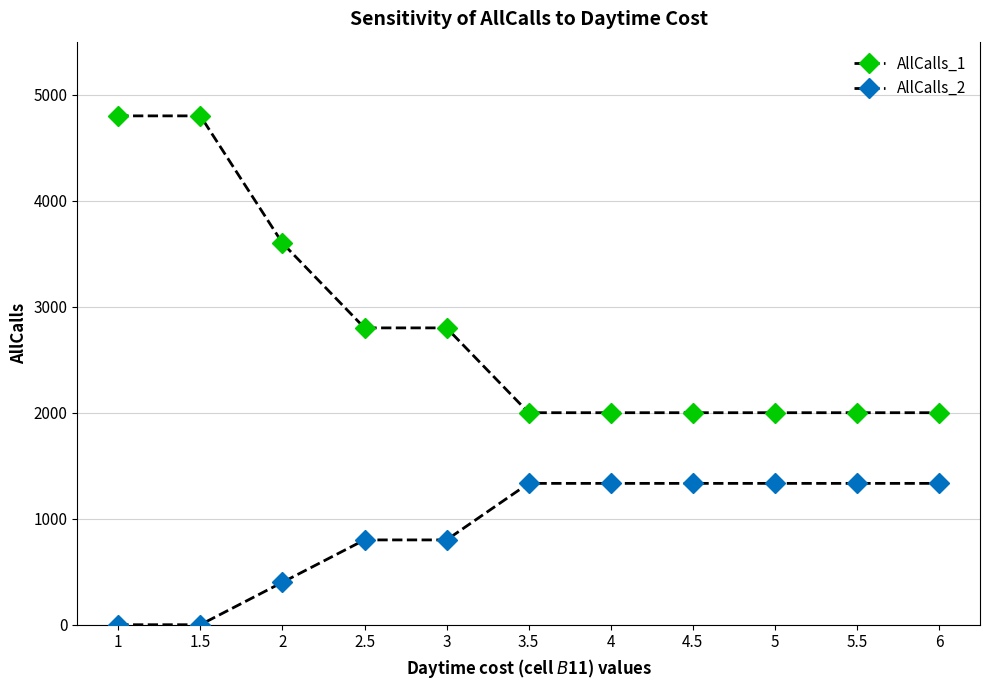

At which category is the sum across all series the highest?

1